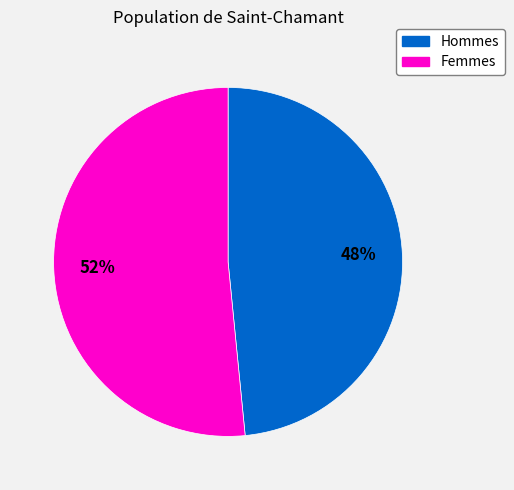

How many slices are in this pie chart?

2